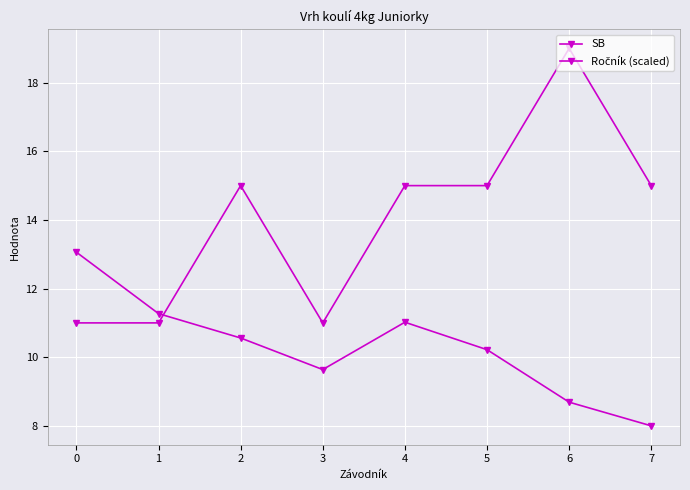

Is this an area chart (filled region under the line)?

No